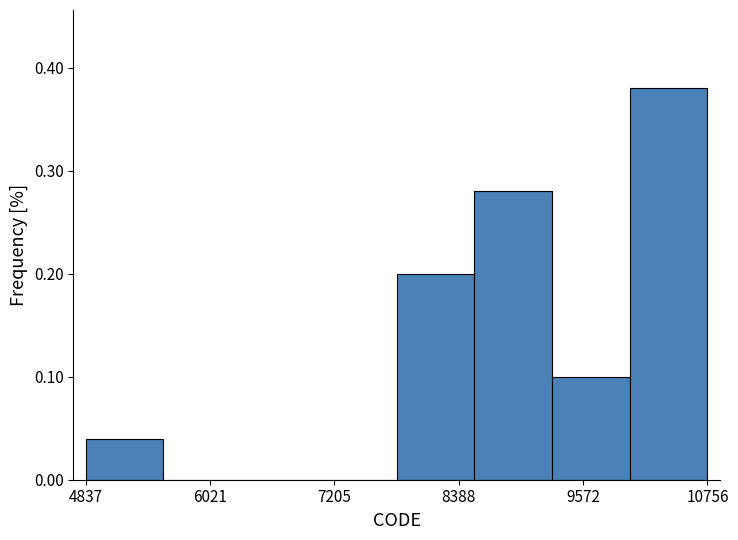

Read against the x-axis, roughly where is the centre of the tallest bar?

10400